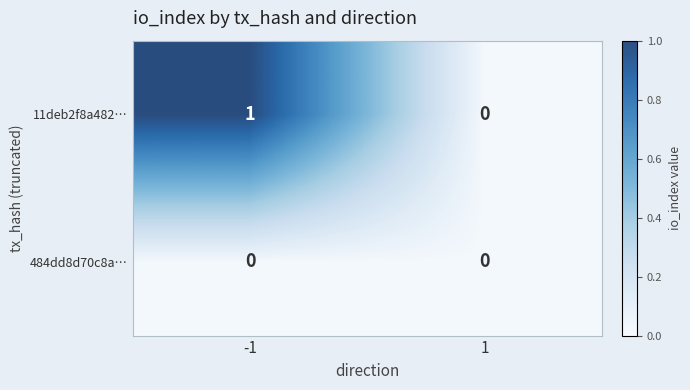

True or false: 484dd8d70c8a… has a value of 0 at -1.

True